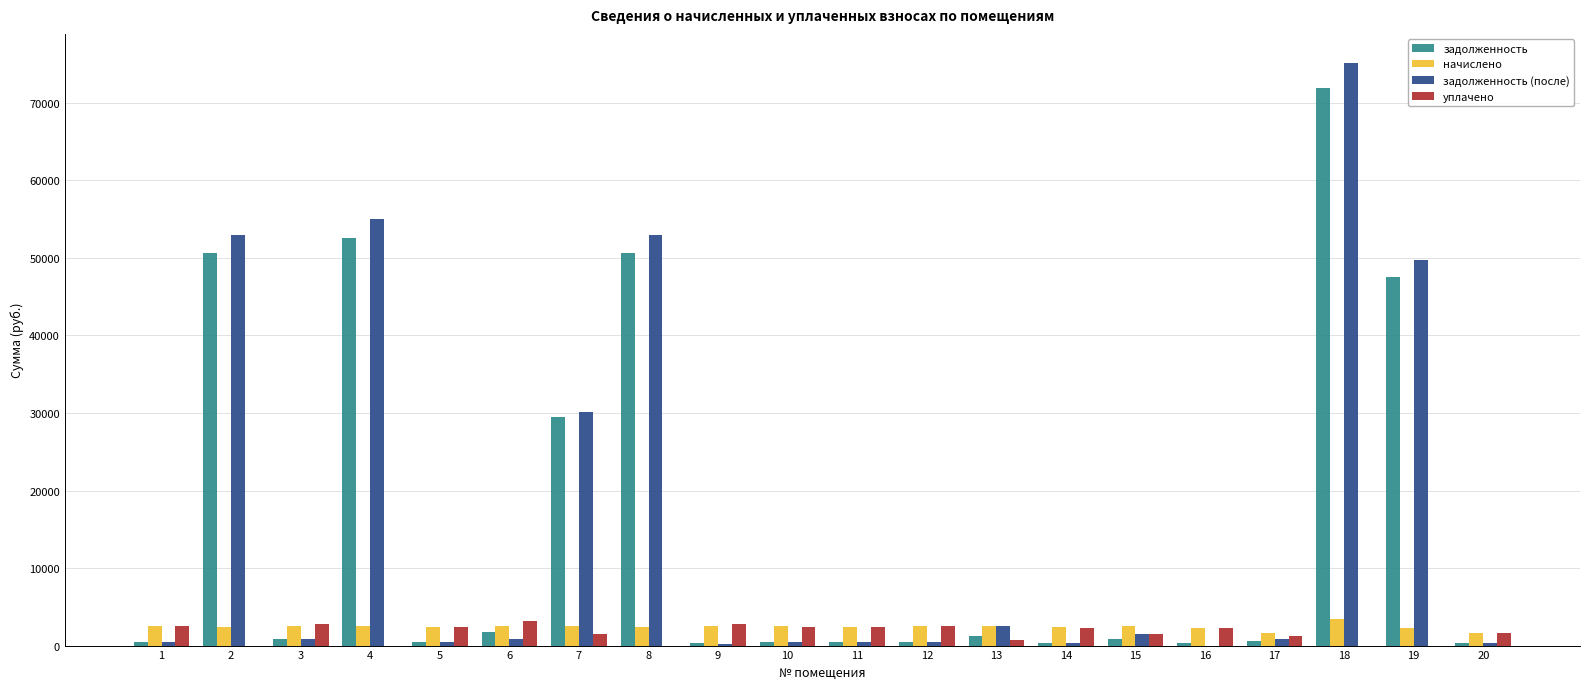

What is the highest value of the уплачено series?

3128.2